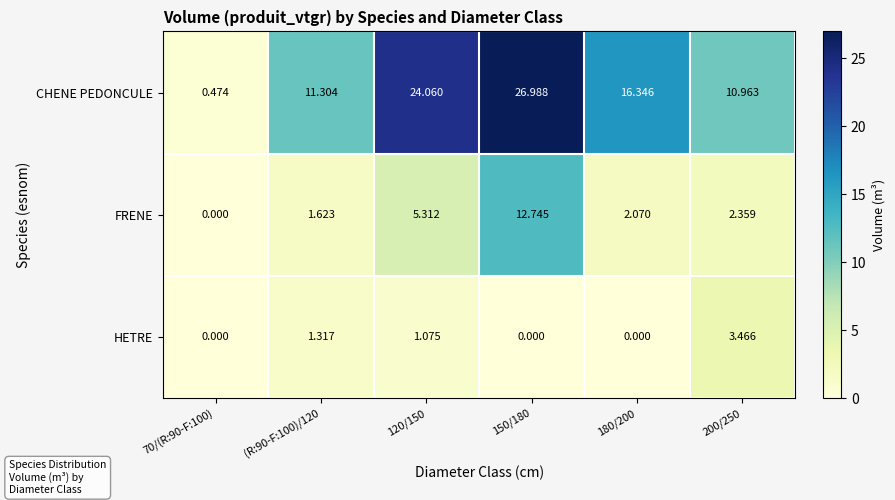

Which series changed the most between (R:90-F:100)/120 and 180/200?

CHENE PEDONCULE